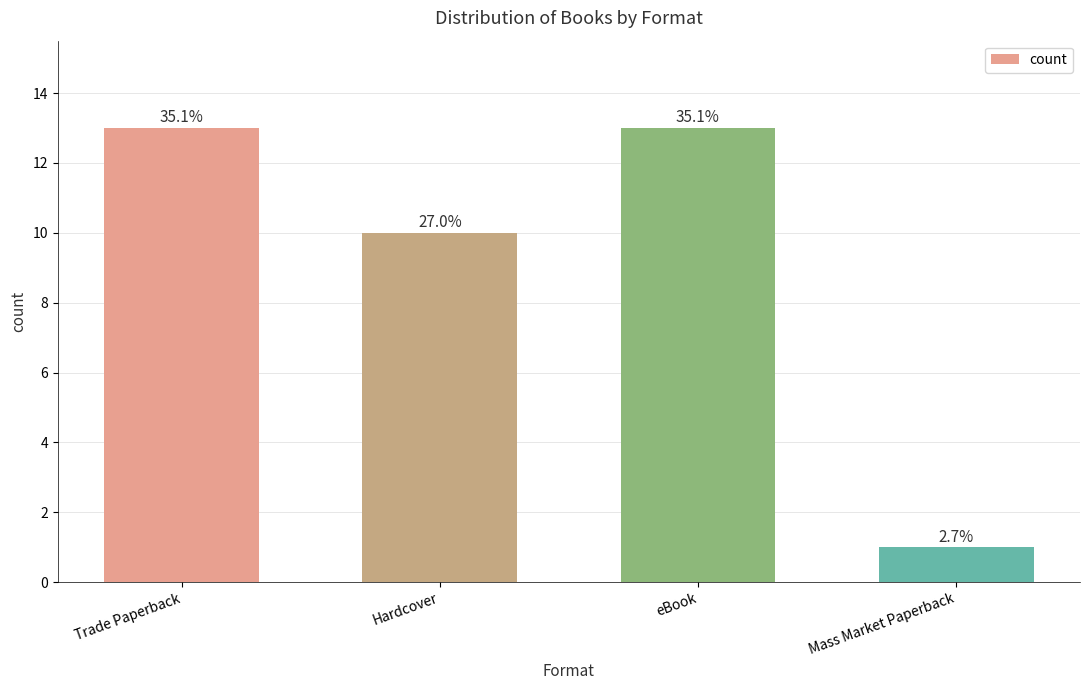

How many values are between 10 and 13?

3